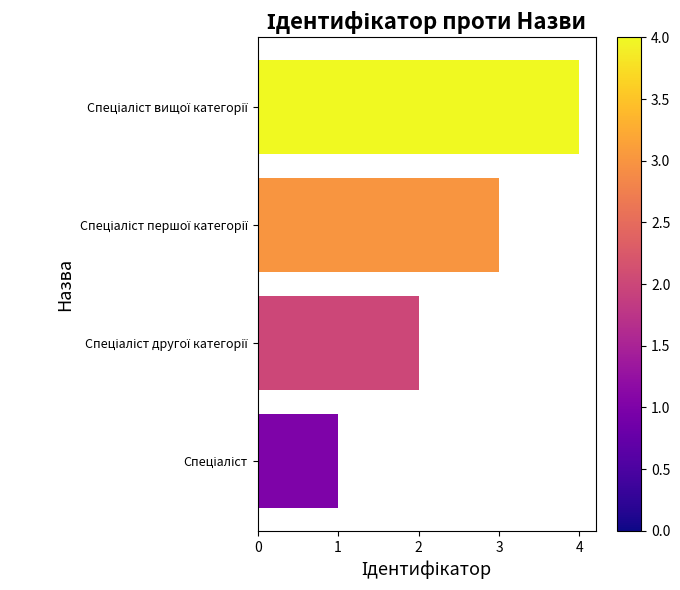

Are the bars grouped side by side (vs. stacked)?

No